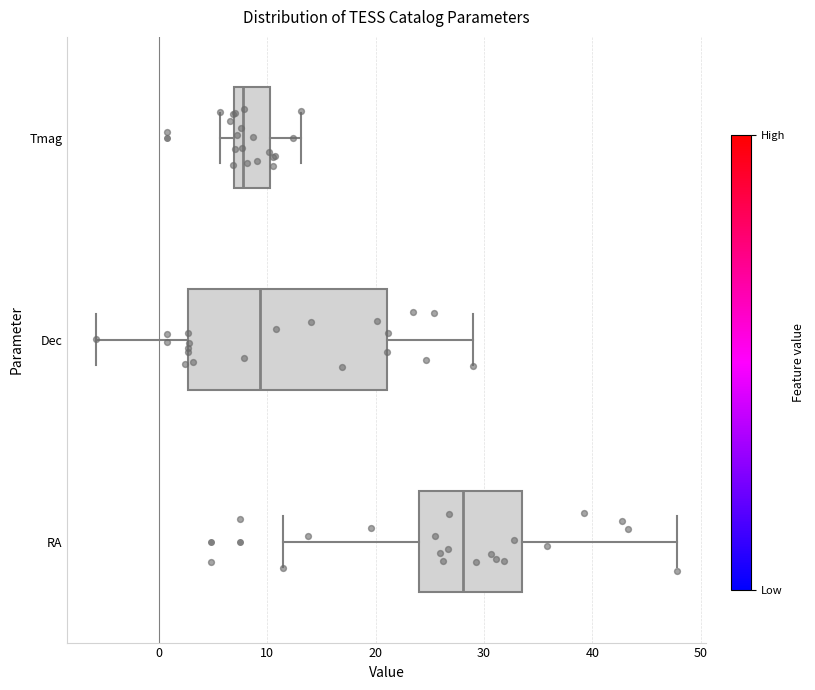

Reading bottom to top, read every box against the x-axis: the position of its median line, the range the box covers, and the ends of its whiskers. The values are not printed on the chart, so give them approximately, as read against the axis.

RA: median 28, box 24 to 34, whiskers 11 to 48
Dec: median 9, box 3 to 21, whiskers -6 to 29
Tmag: median 8, box 7 to 10, whiskers 6 to 13